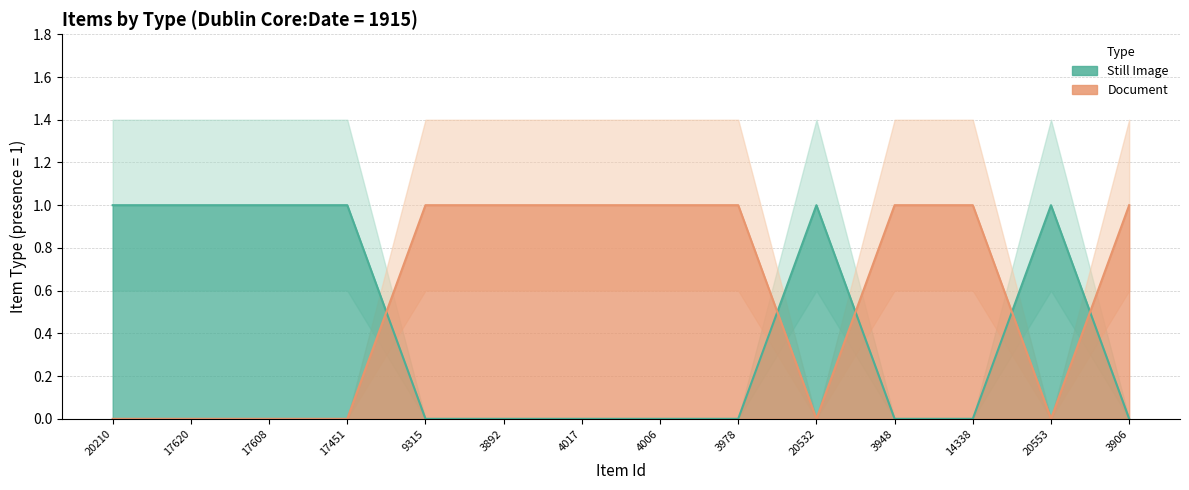

What is the value of the Still Image point at the 4th from the left?

1